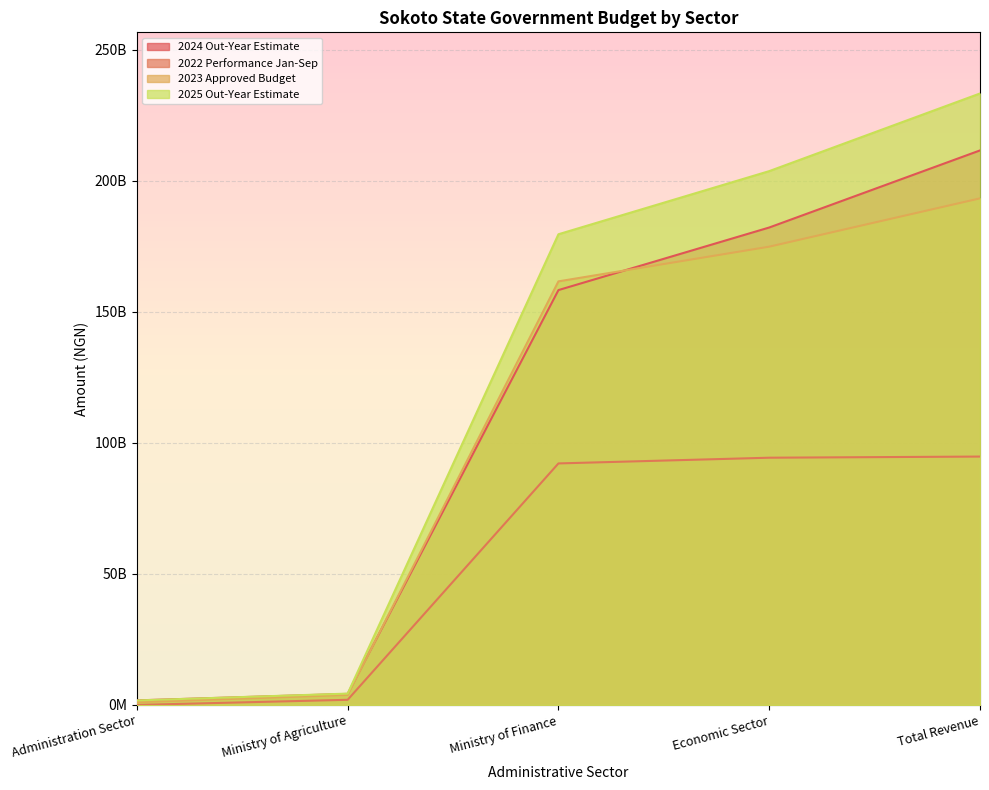

What is the spread (max minus min) of values at Ministry of Finance?

87432860876.6